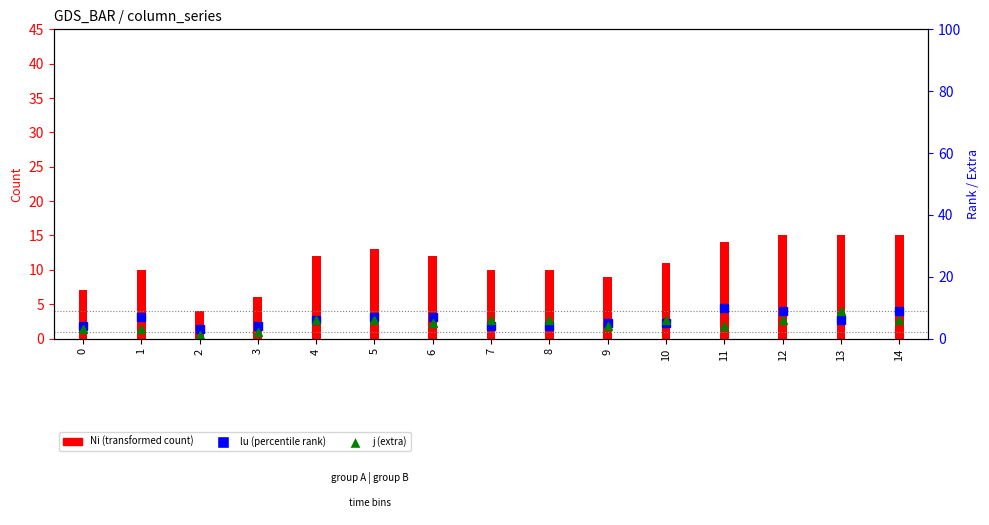

Reading left to right, transcribe all the data shown in this chart.

Ni (transformed count): 7	10	4	6	12	13	12	10	10	9	11	14	15	15	15
lu (percentile rank): 4	7	3	4	6	7	7	4	4	5	5	10	9	6	9
j (extra): 3	3	1	2	6	6	5	6	6	4	6	4	6	9	6